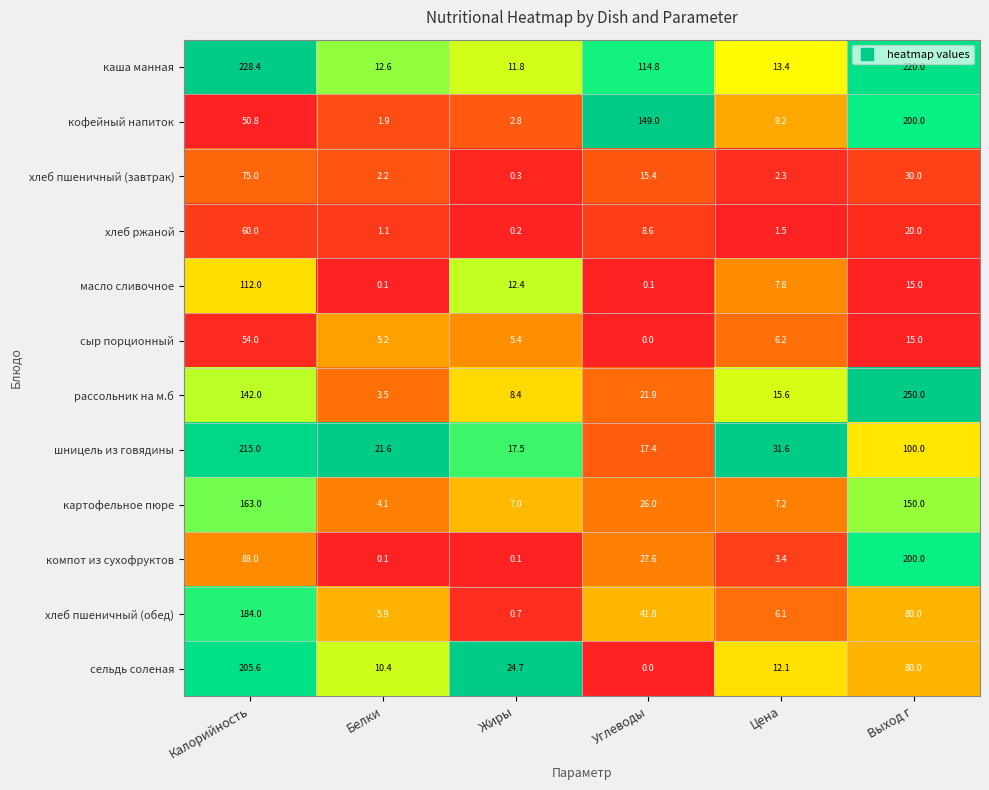

Is it true that кофейный напиток equals 2.8 at Жиры?

True